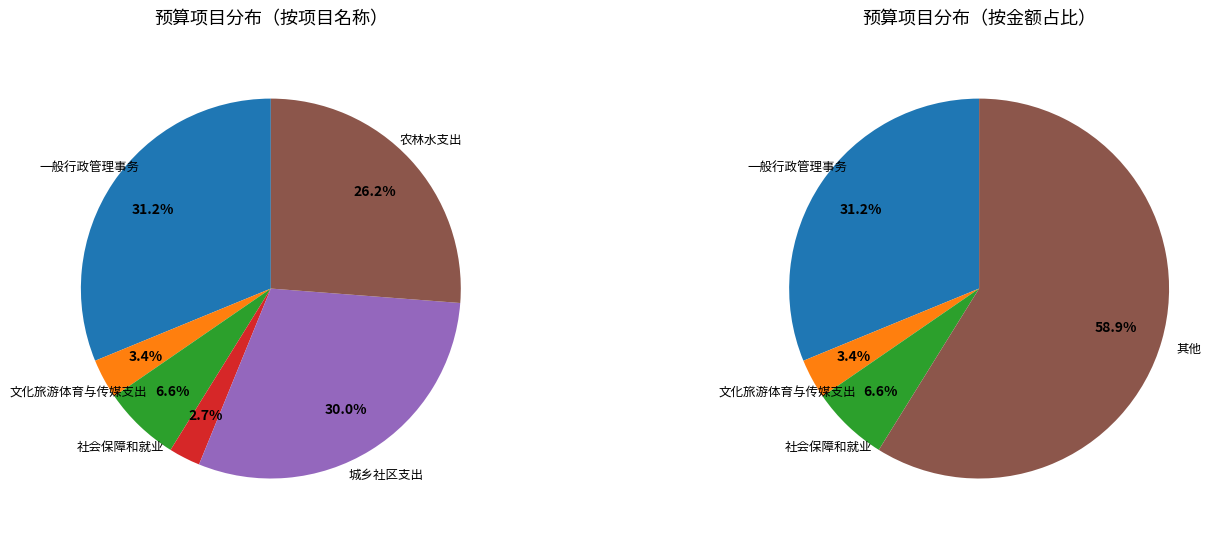

How many segments does this pie chart have?

6